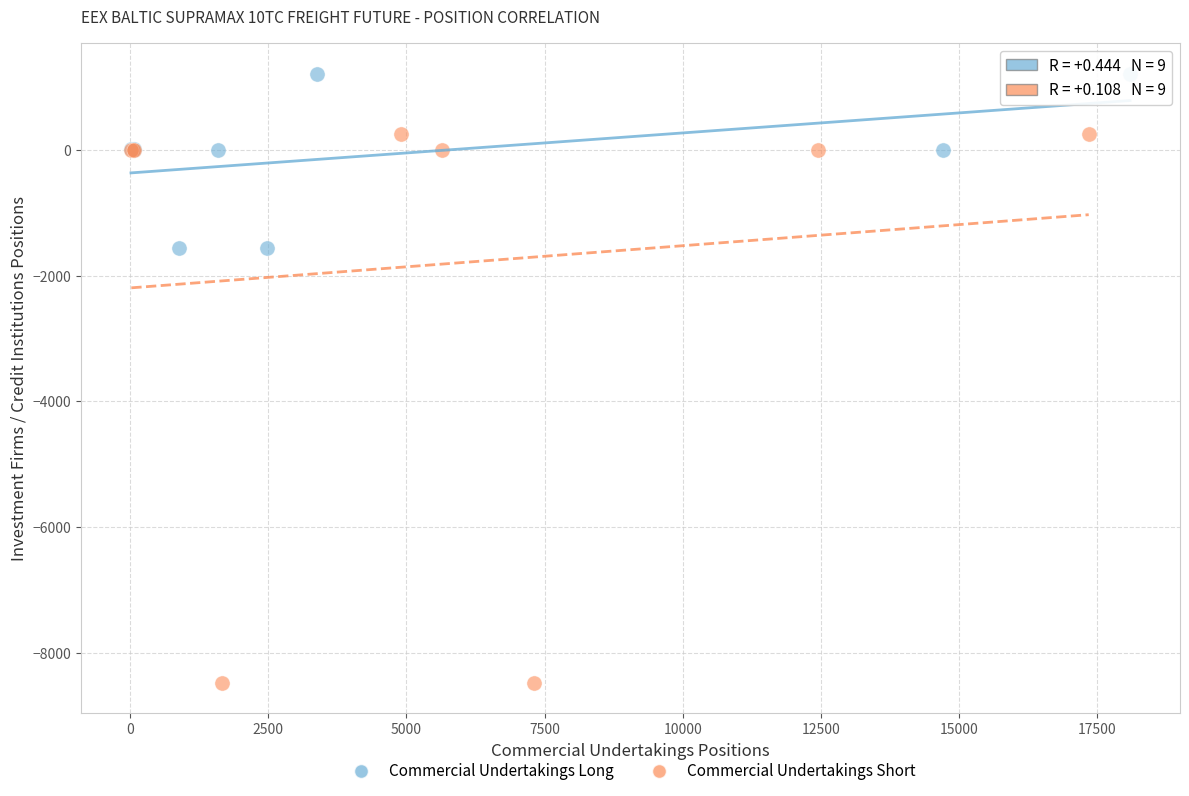

Which series reaches the minimum Y coordinate?

Commercial Undertakings Short